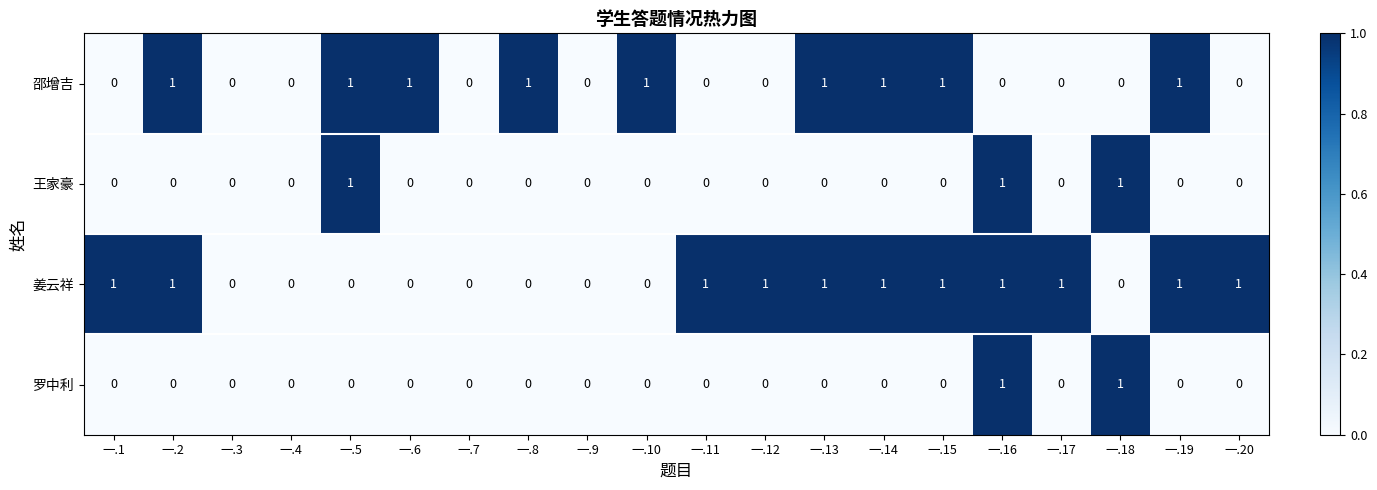

What is the sum of all 邵增吉 values?

9